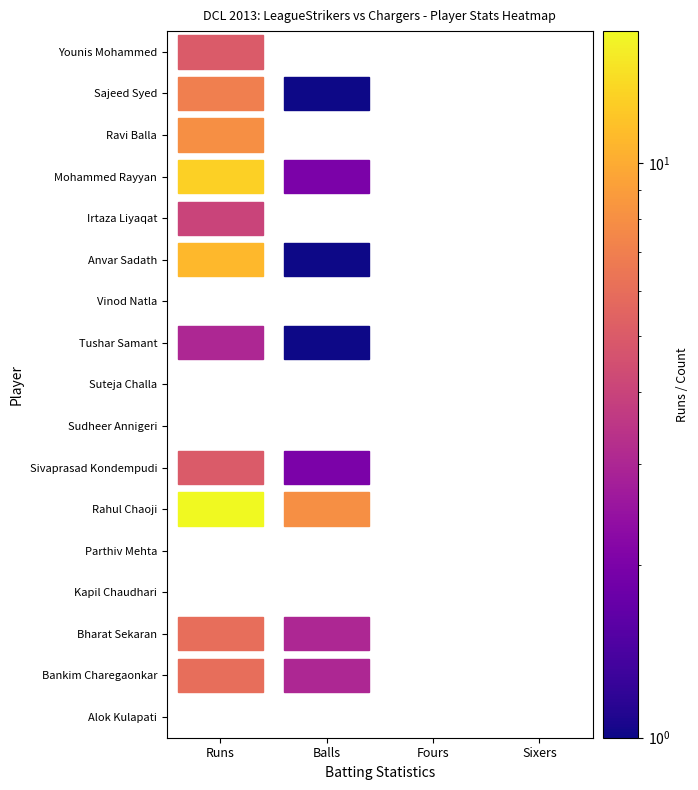

Between 3 and 2, which is larger?

3